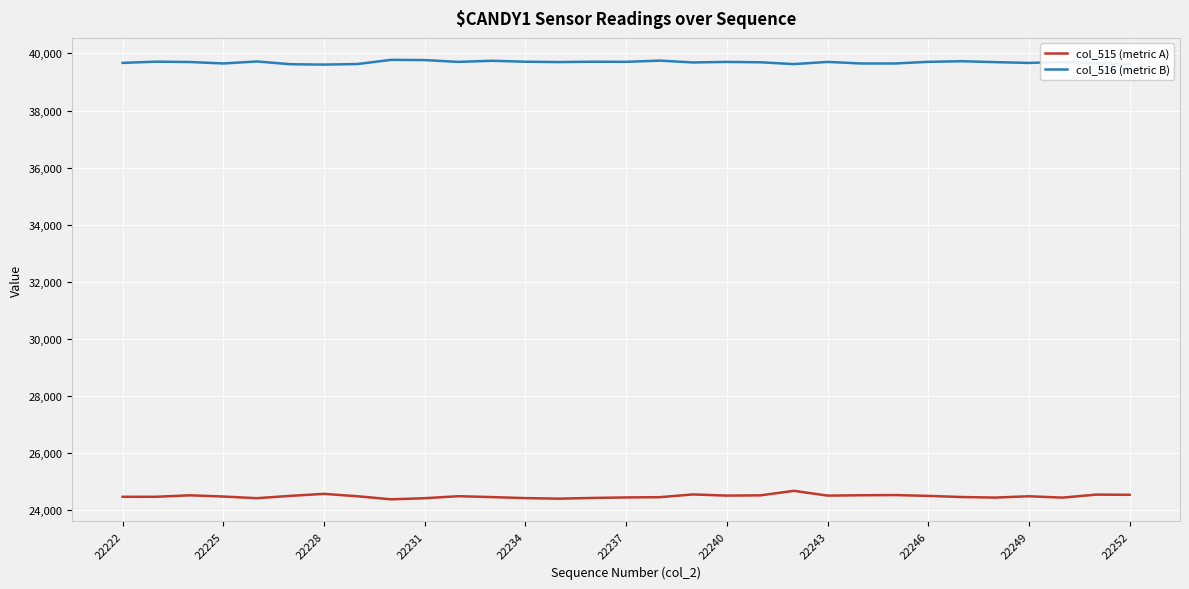

Is this an area chart (filled region under the line)?

No